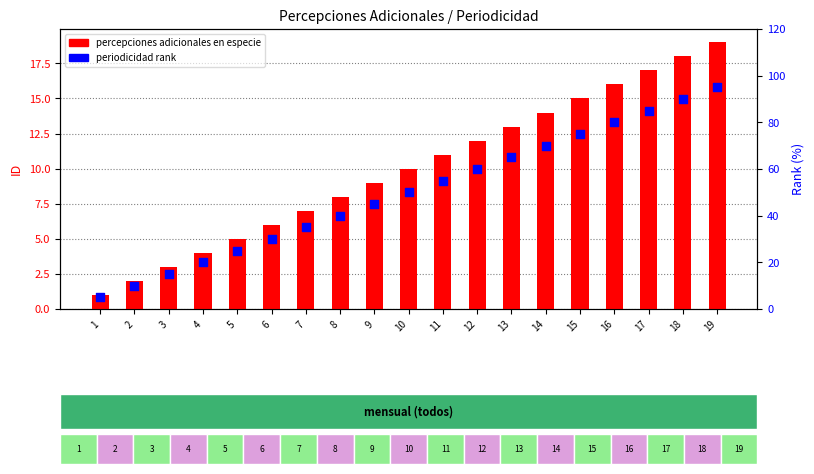

At how many categories does at least one series exceed 38?

12